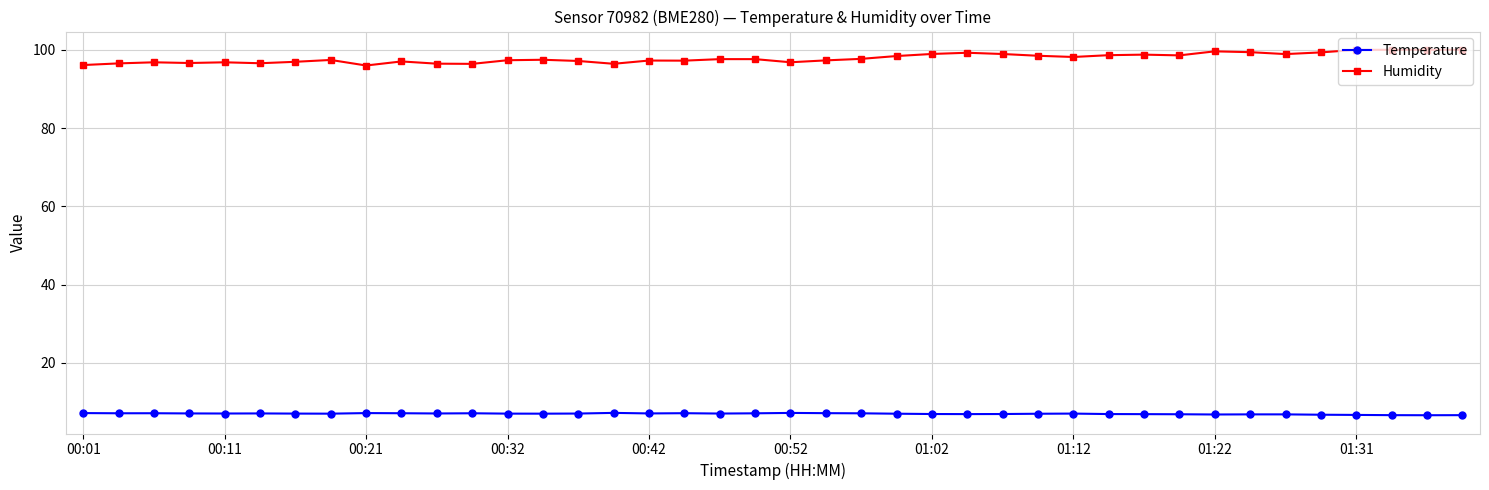

At how many categories does at least one series exceed 26?

40